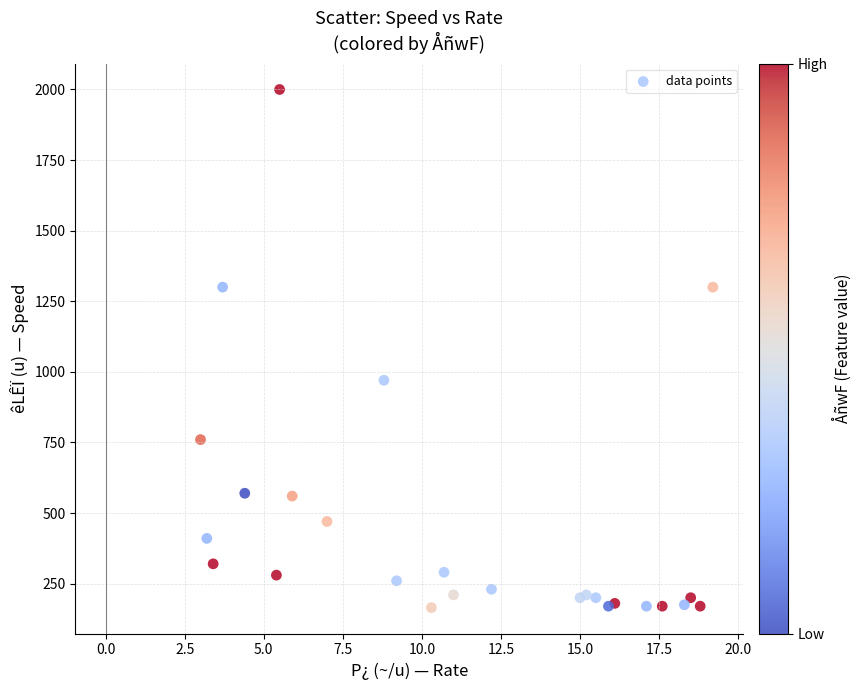

What Y value in the scatter plot is closest to 1082?

970